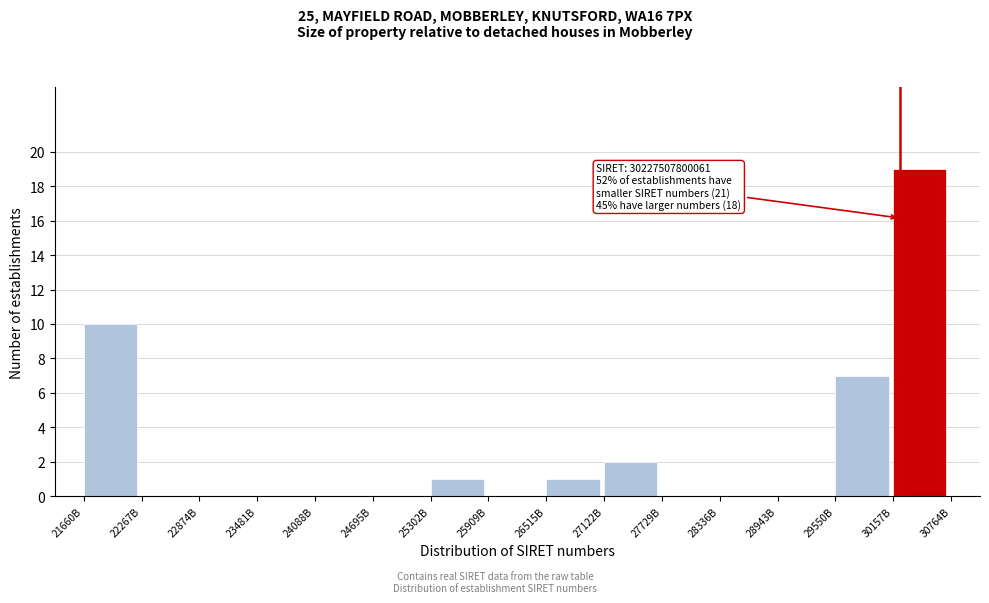

Reading left to right, list all the values displayed in this chart.

21660B=10	22267B=0	22874B=0	23481B=0	24088B=0	24695B=0	25302B=1	25909B=0	26515B=1	27122B=2	27729B=0	28336B=0	28943B=0	29550B=7	30157B=19